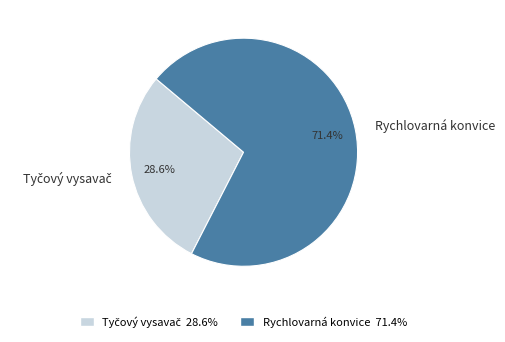

Which category has the biggest portion of the pie?

Rychlovarná konvice